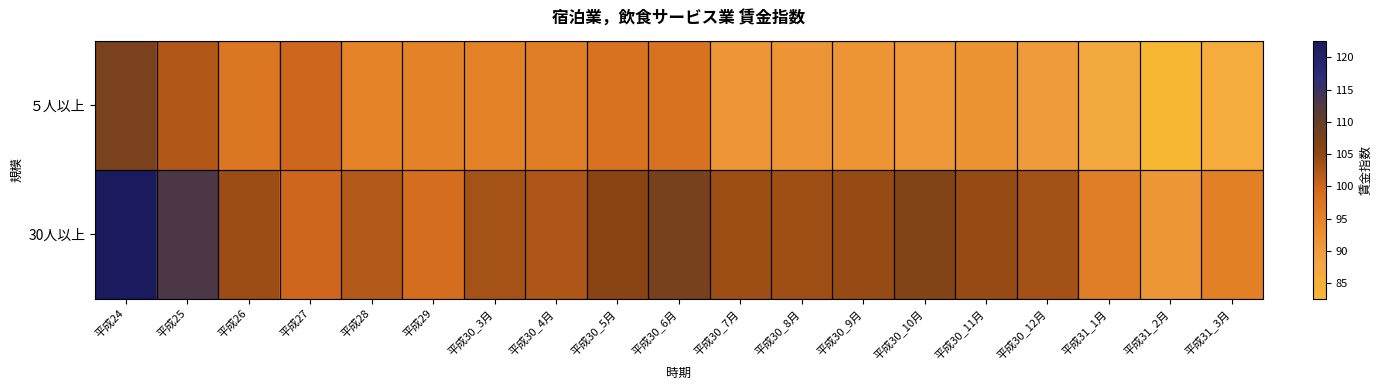

Rank the series by their average value, from highest to lowest.

30人以上, ５人以上